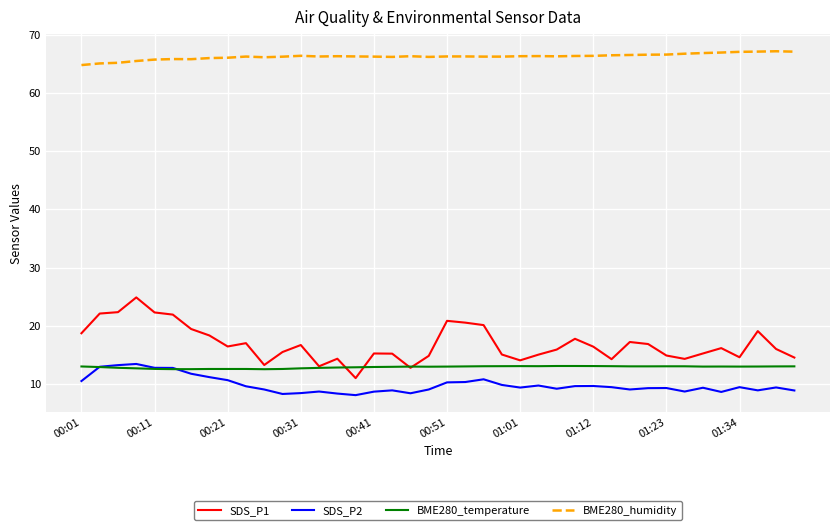

True or false: SDS_P1 and SDS_P2 cross at least once.

False